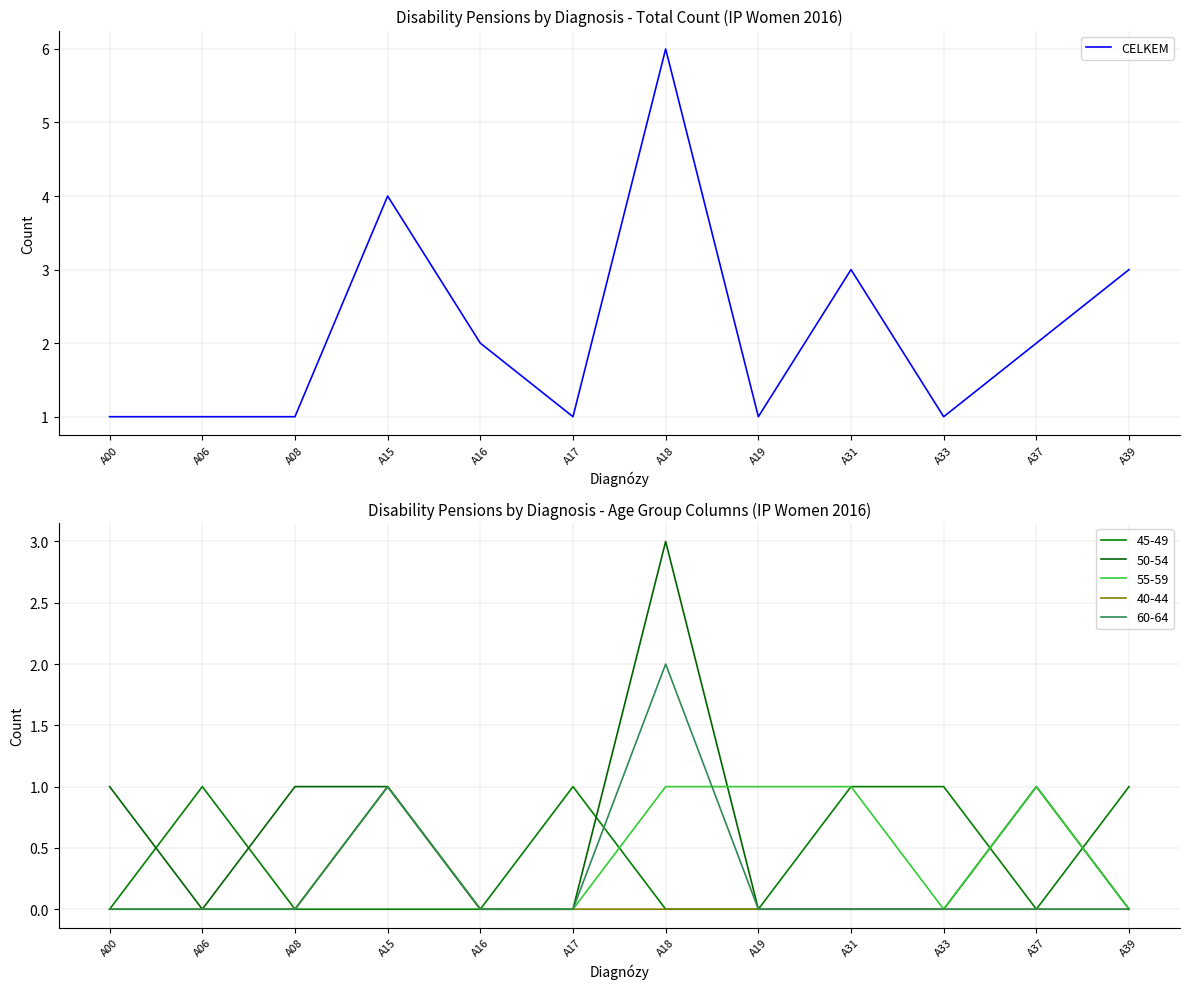

Is it true that the value at A37 is 1?

False